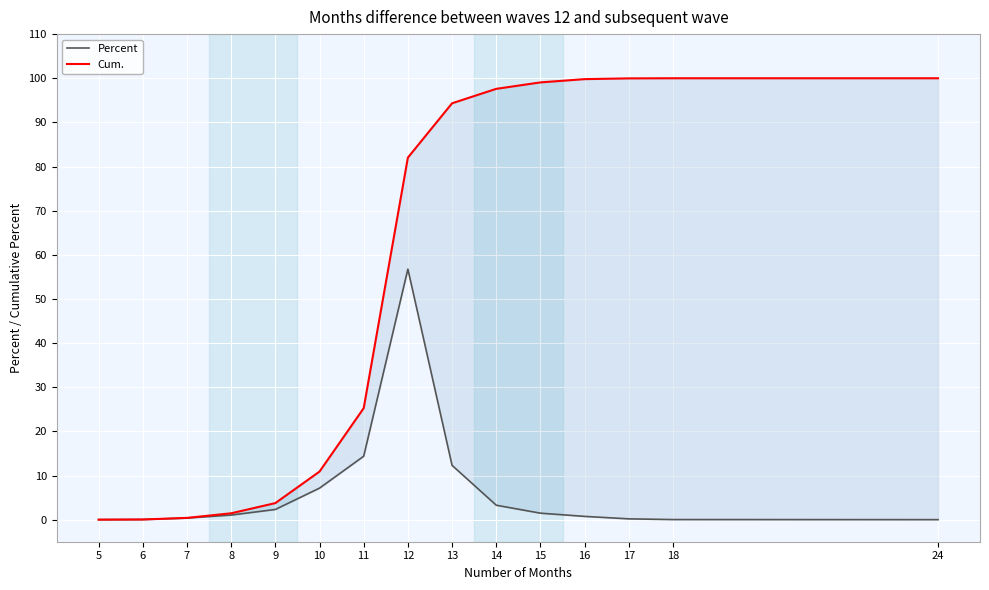

True or false: Percent has more than 1 points higher than both neighbors.

False